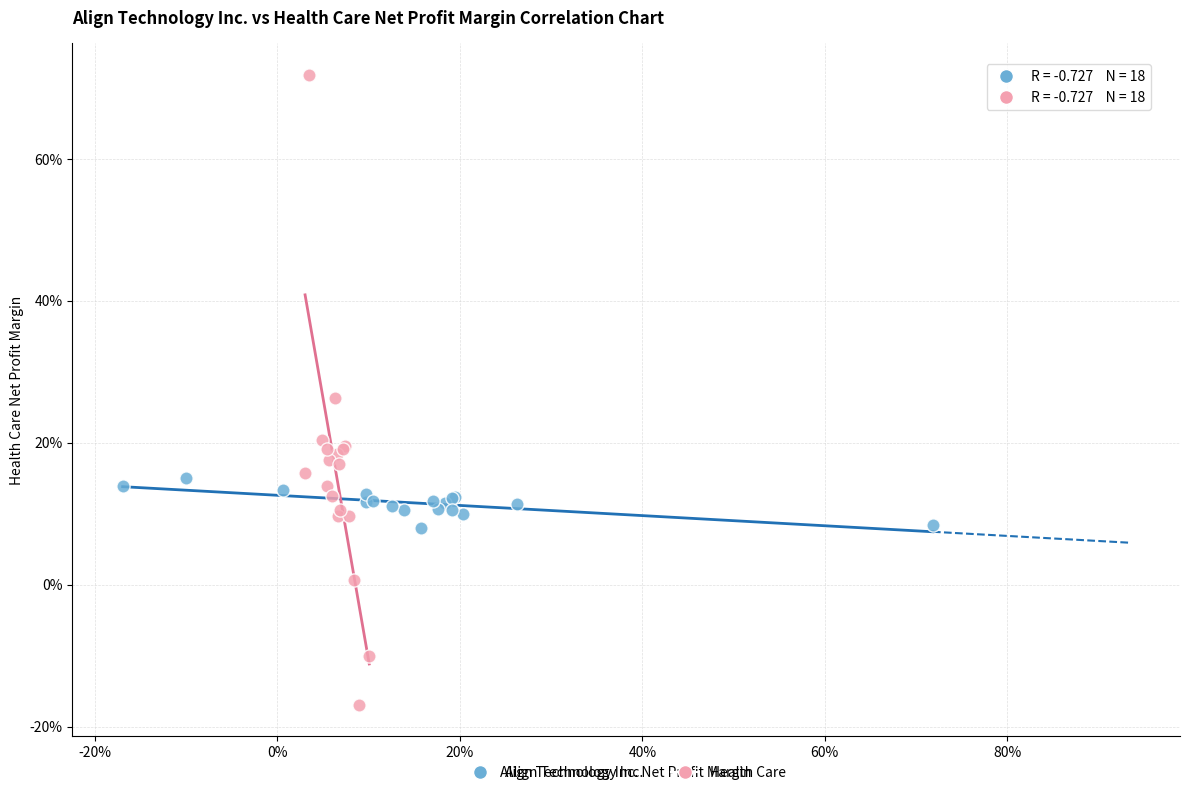

Which series contains the highest Y value?

Health Care